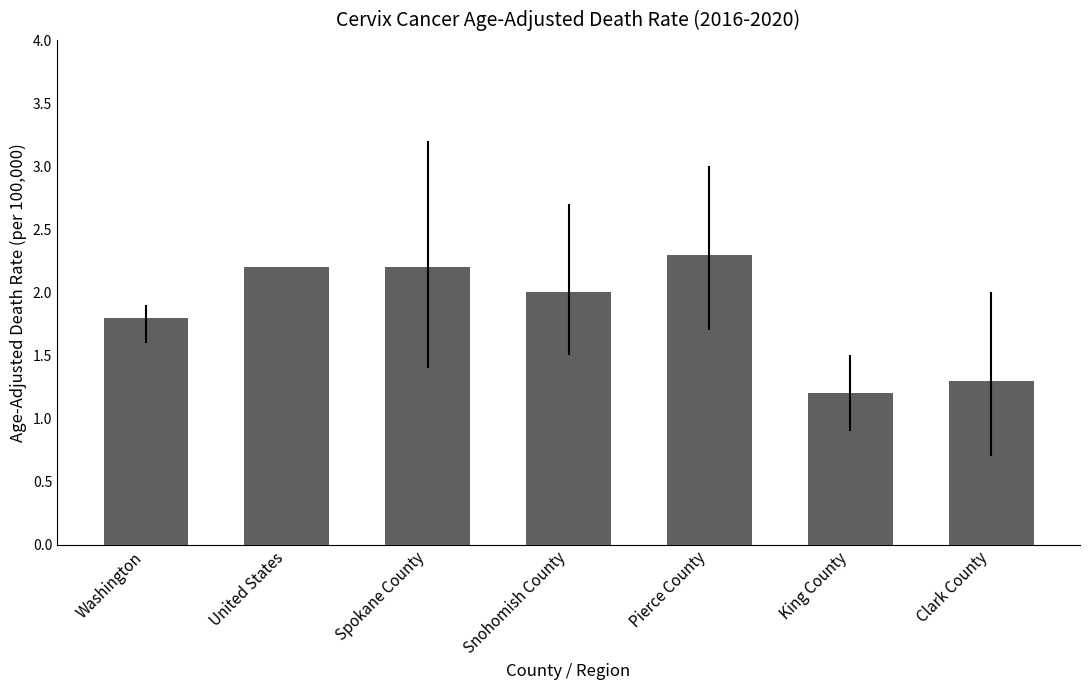

The value at Spokane County is 2.2. True or false?

True